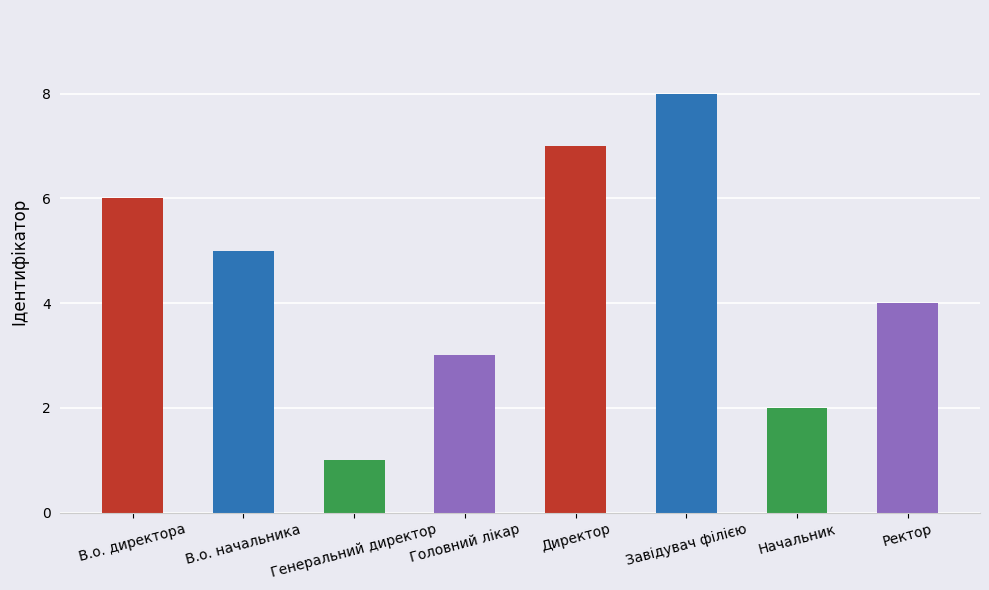

What is the difference between the values at В.о. начальника and Ректор?

1